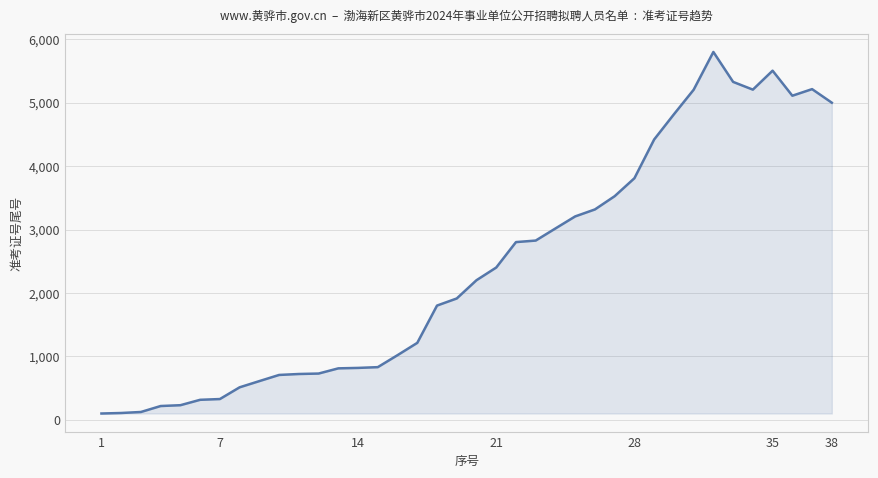

How many distinct data groups are displayed?

1